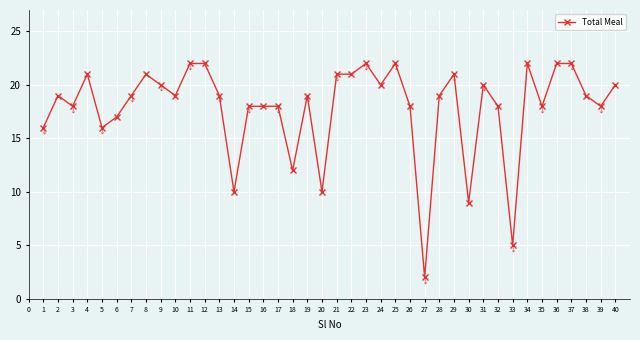

What is the approximate value at 30?

9